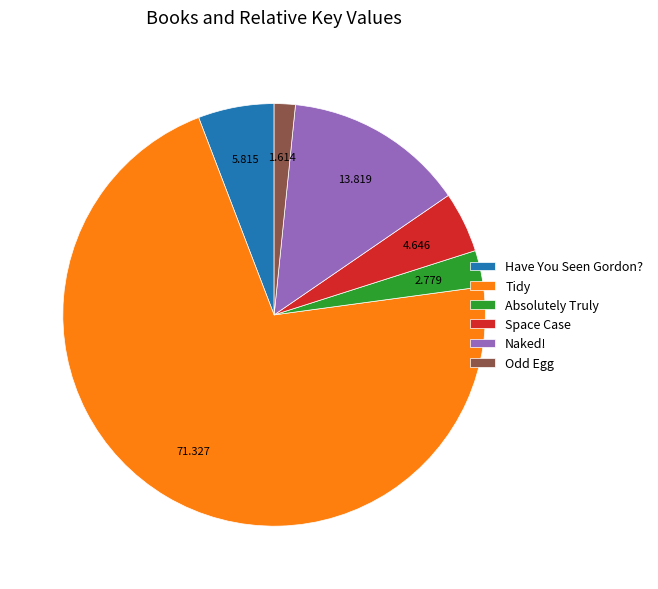

Is Tidy the majority of the pie?

Yes